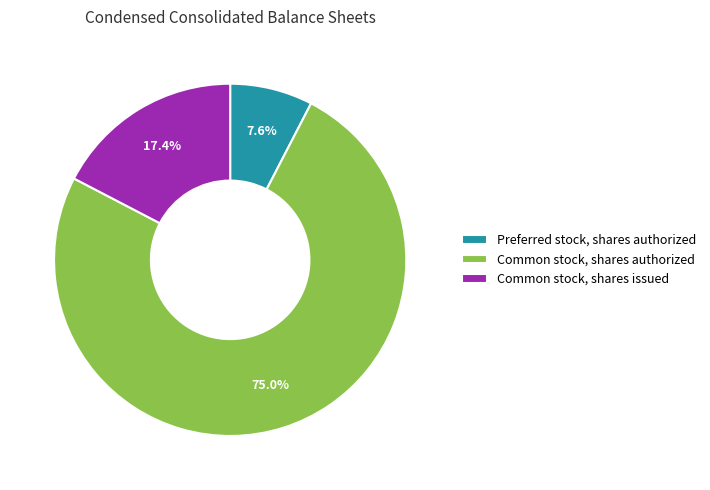

Rank the categories by value from highest to lowest.

Common stock, shares authorized, Common stock, shares issued, Preferred stock, shares authorized